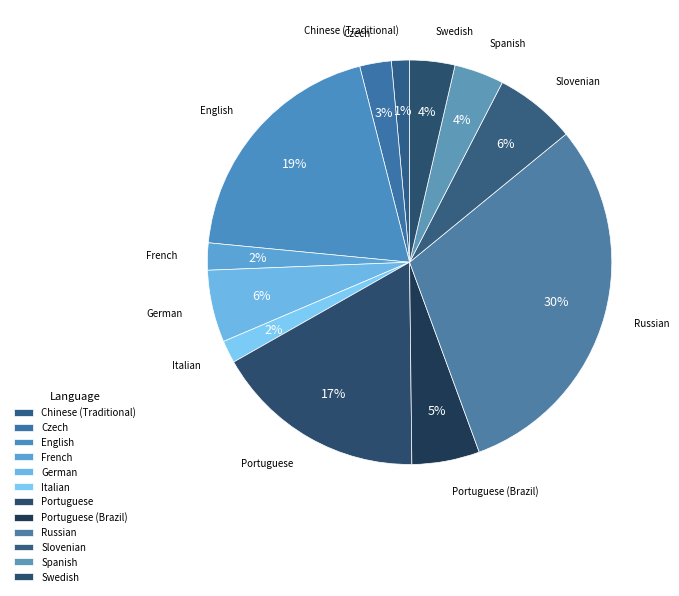

What is the largest slice in the pie chart?

Russian